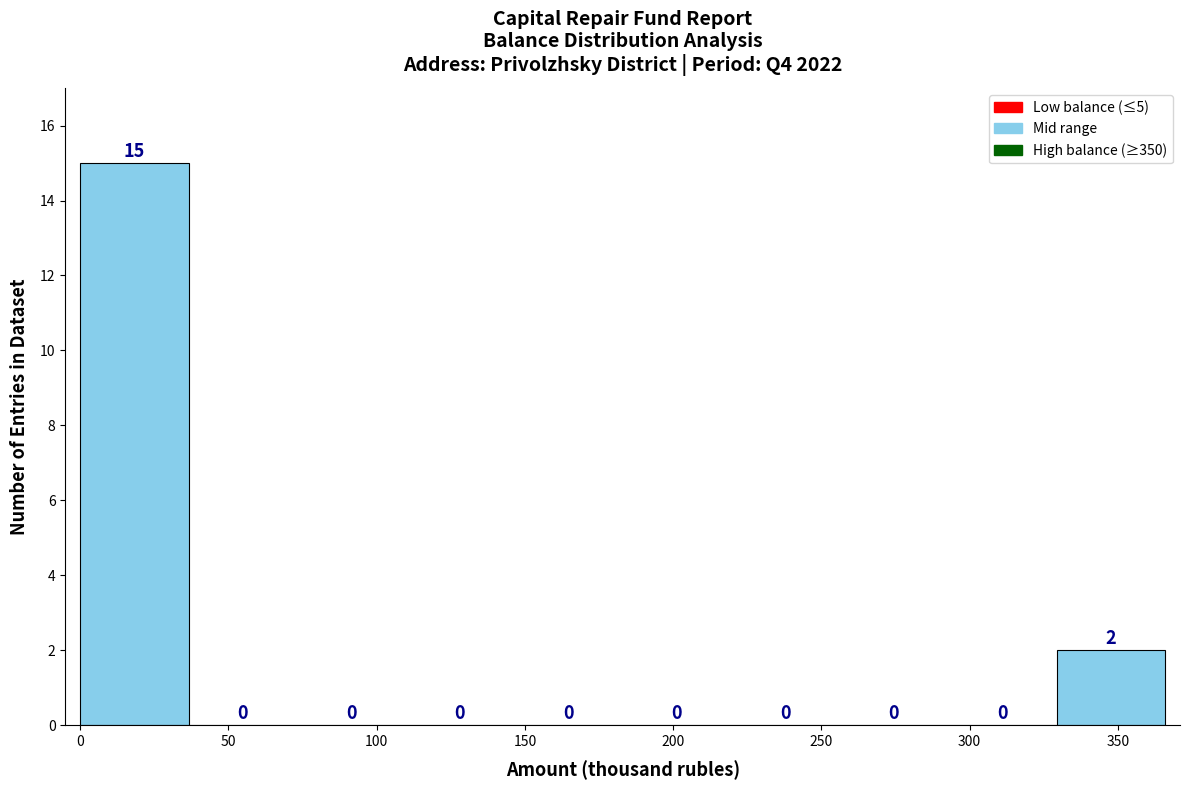

Which range on the x-axis has the tallest bar?

0 to 35